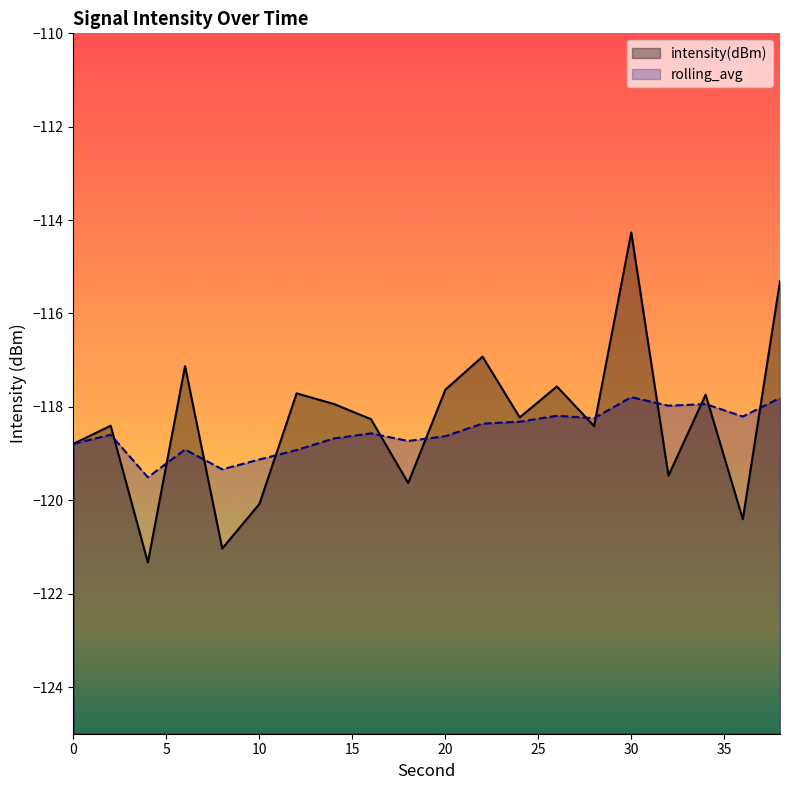

True or false: intensity(dBm) has a value of -76.9 at 16.

False